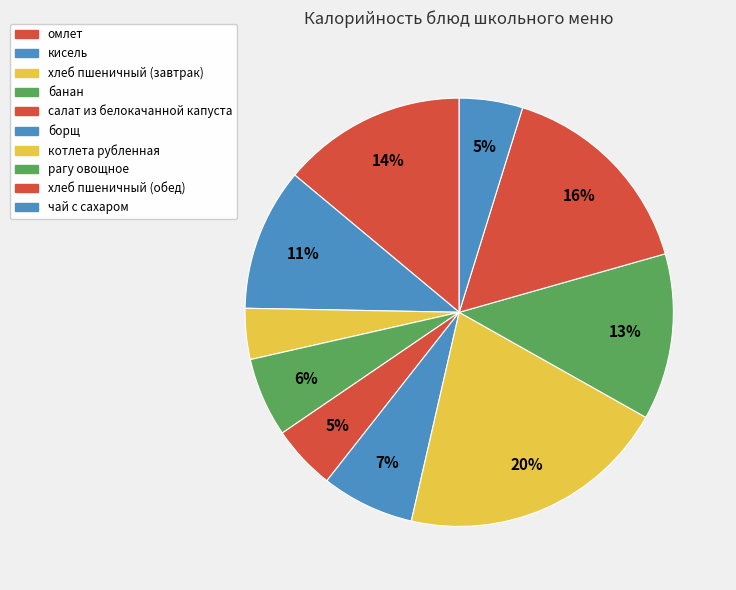

Approximately how many times larger is the value at котлета рубленная compared to банан?

3.4